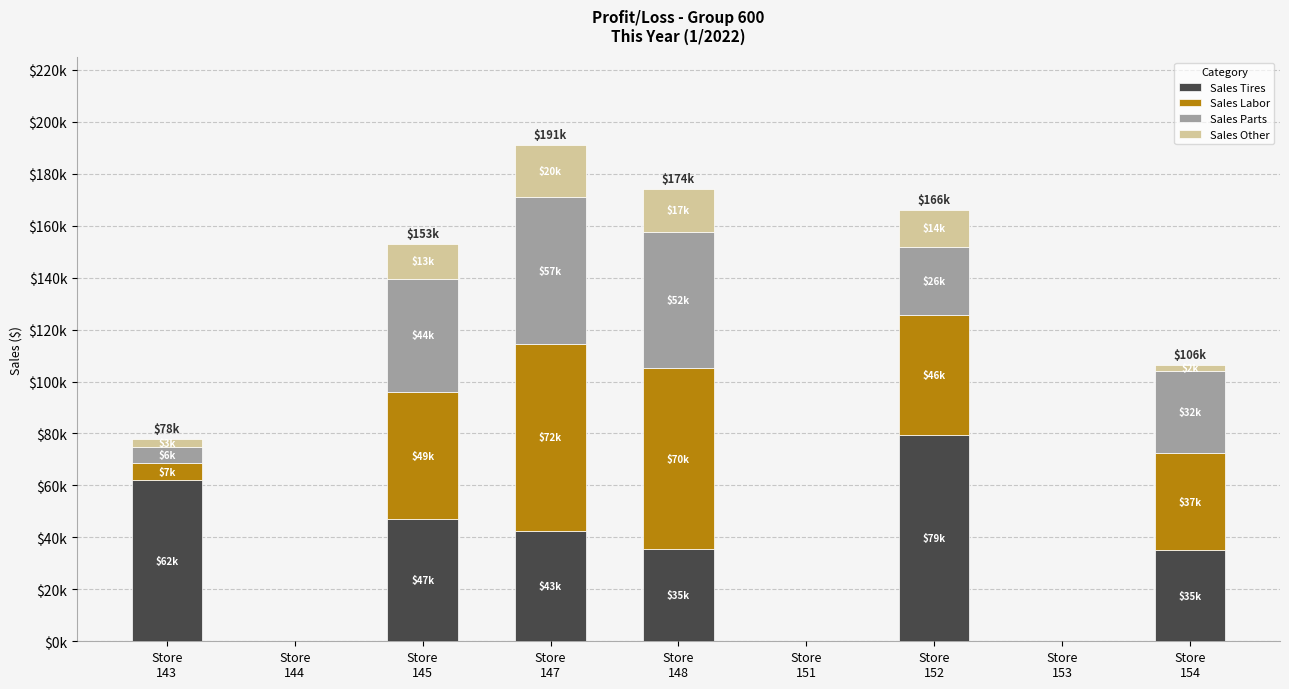

Are the bars grouped side by side (vs. stacked)?

No